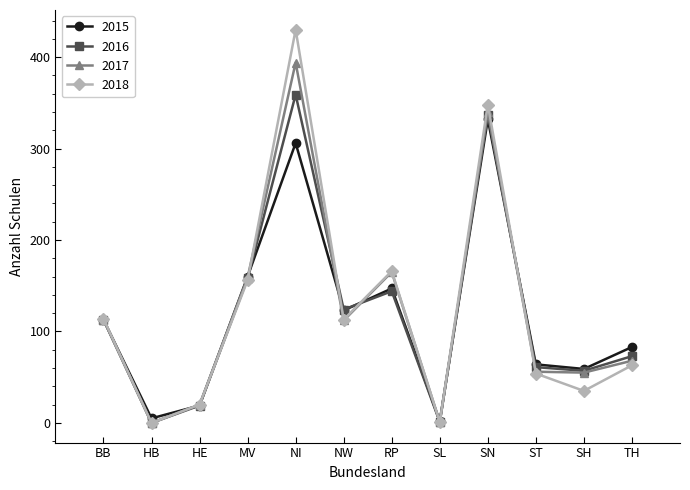

Where is 2015 nearest to the value 167?

MV